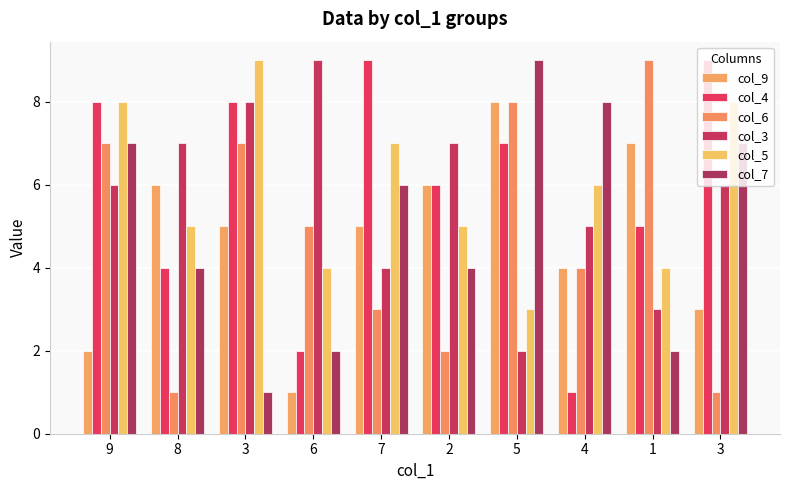

Count the number of data series in this chart.

6